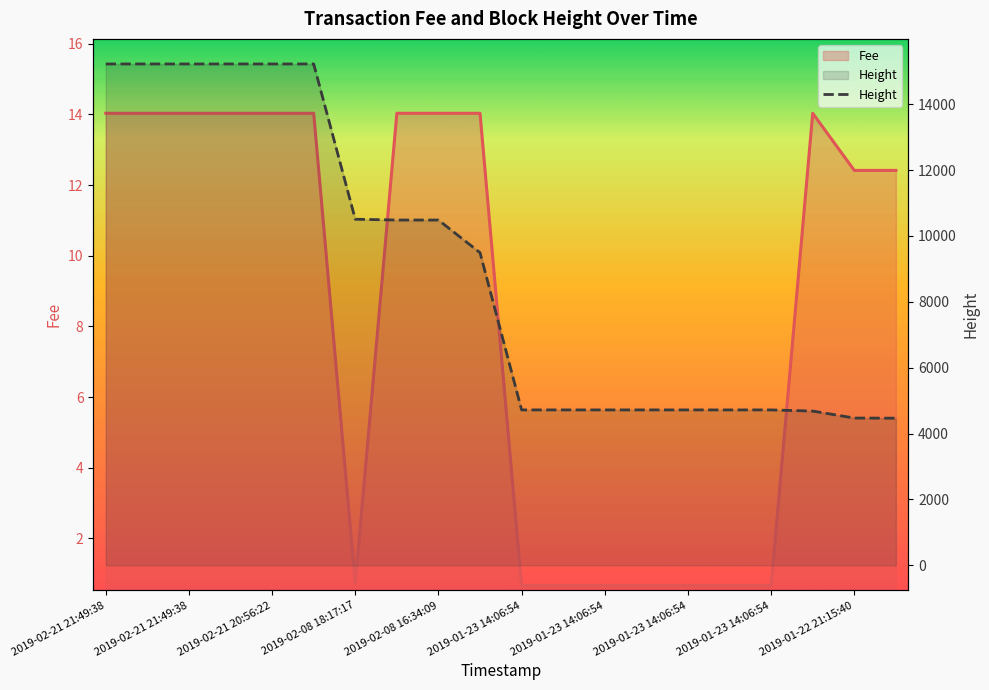

What is the difference between the maximum and minimum values?

10754